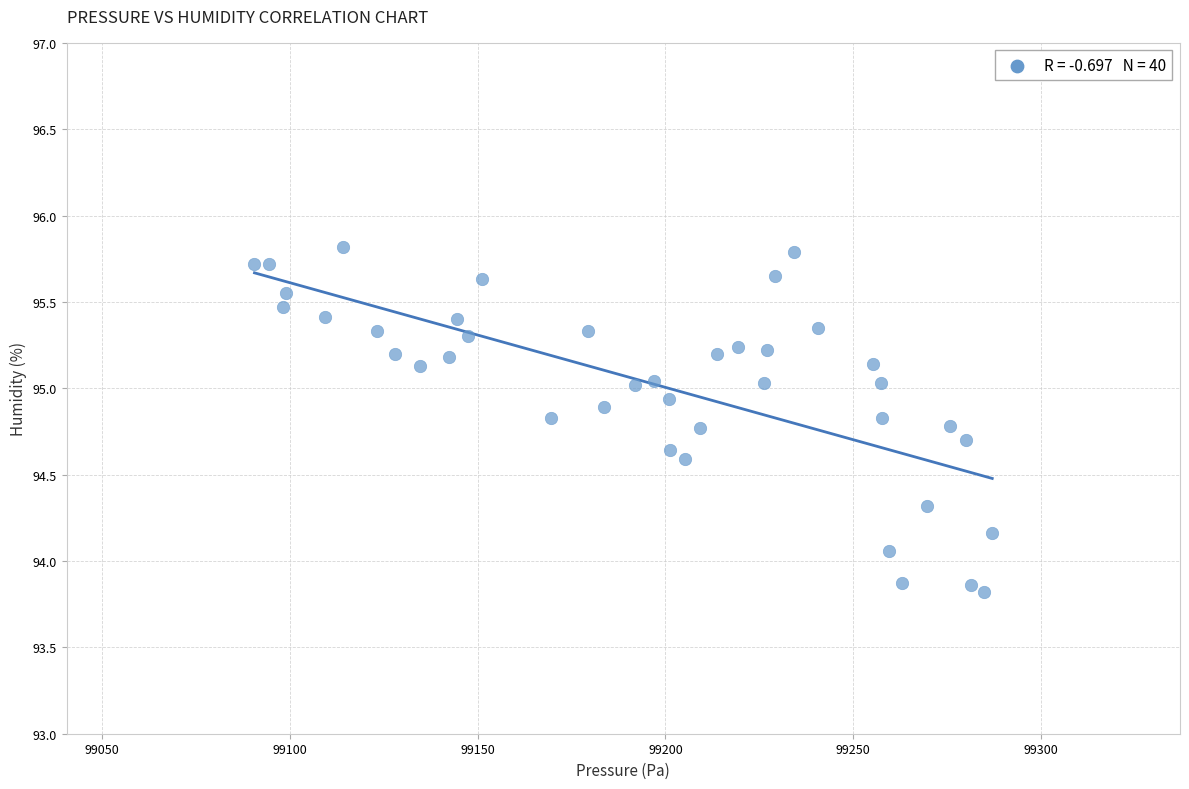

What Y value in the scatter plot is closest to 94?

94.1